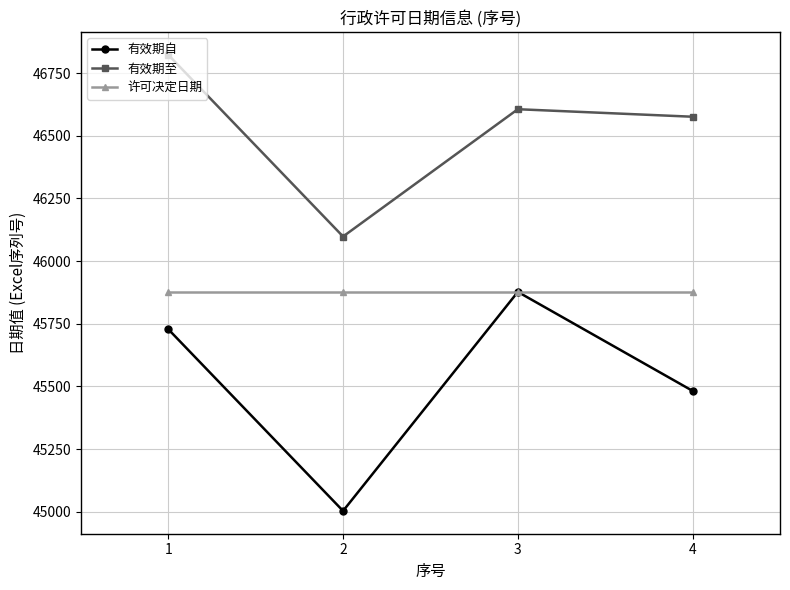

What is the maximum value for 许可决定日期?

45877